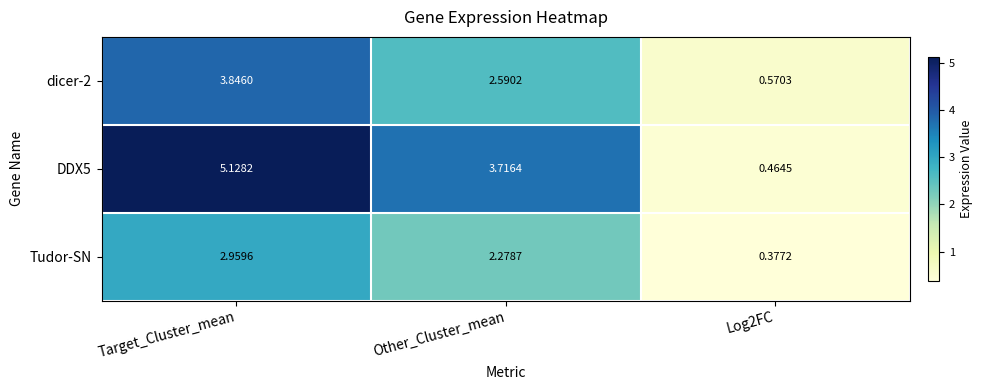

Between Target_Cluster_mean and Other_Cluster_mean, which series saw the biggest shift?

DDX5